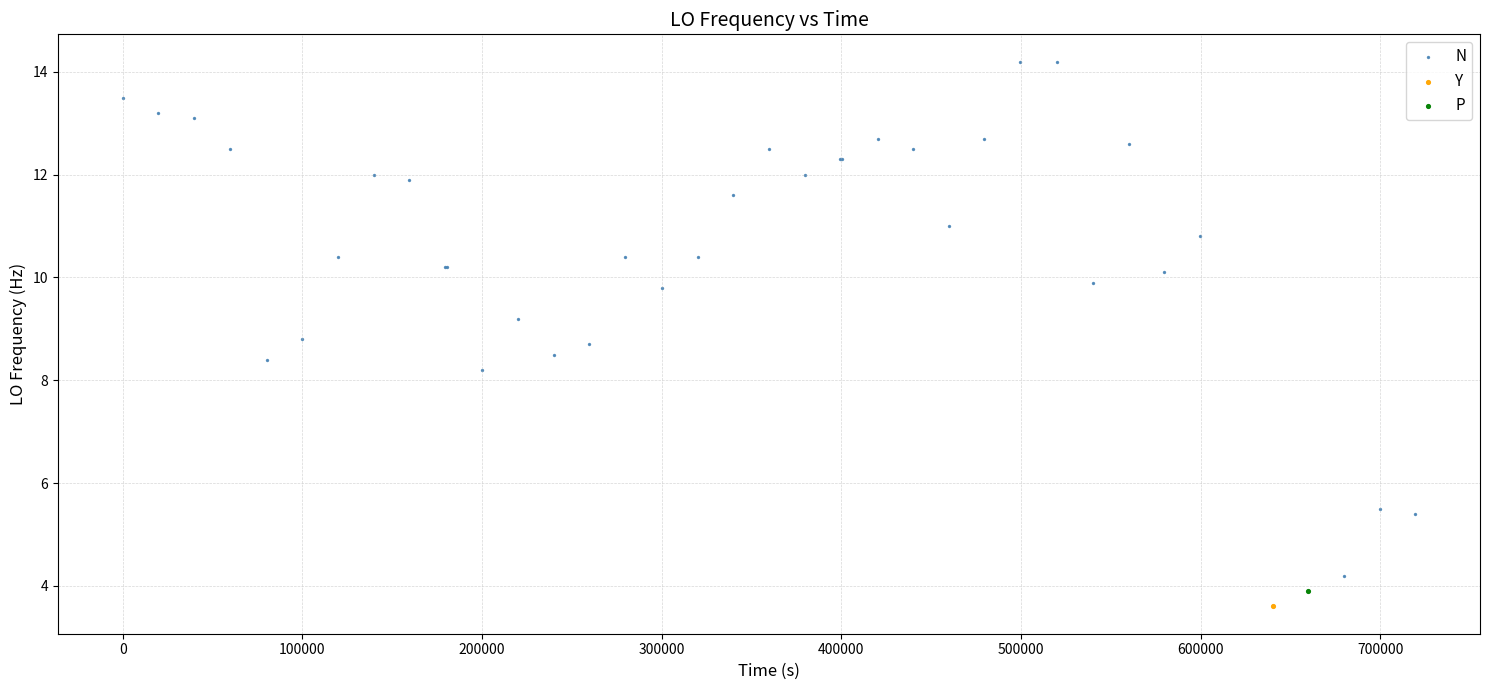

What are all the series names shown in the legend?

N, Y, P